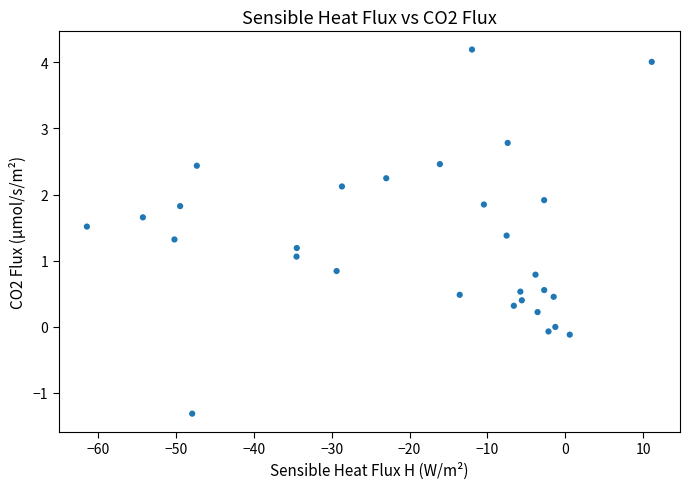

What is the range of X values (max minus min)?

72.6